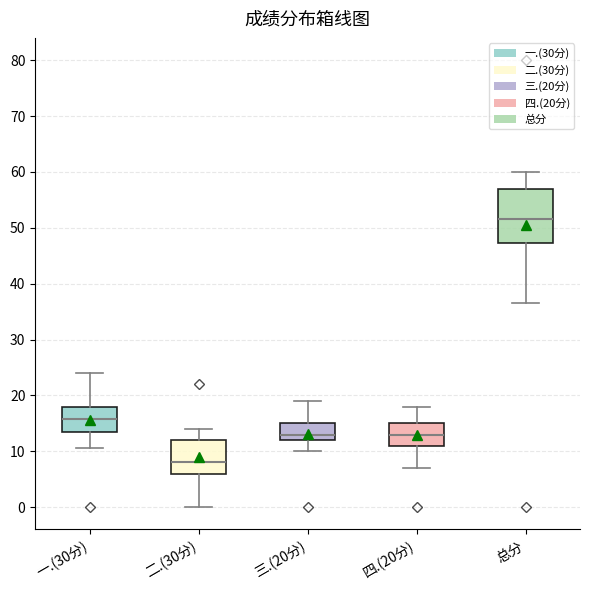

Where is the lower edge of the box for 二.(30分) on the y-axis? The values are not printed on the chart, so give them approximately, as read against the axis.

6